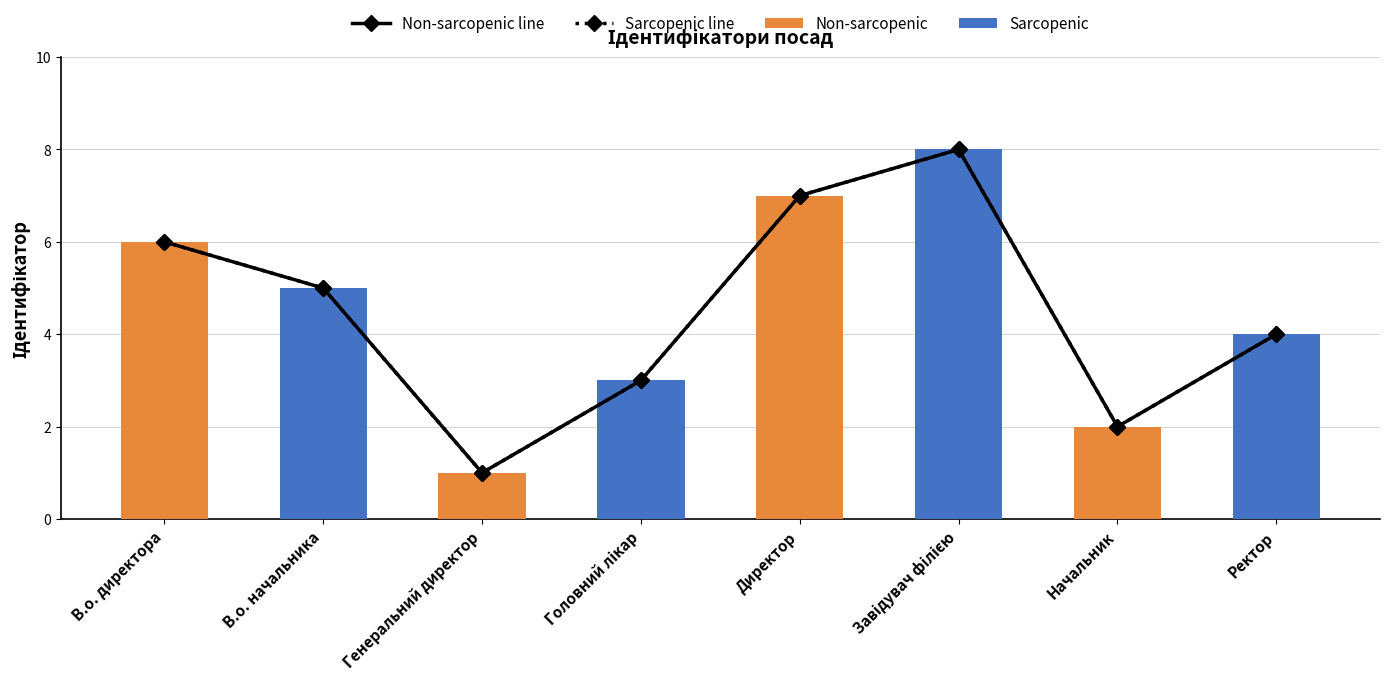

How many data points in Sarcopenic line are above 5?

3